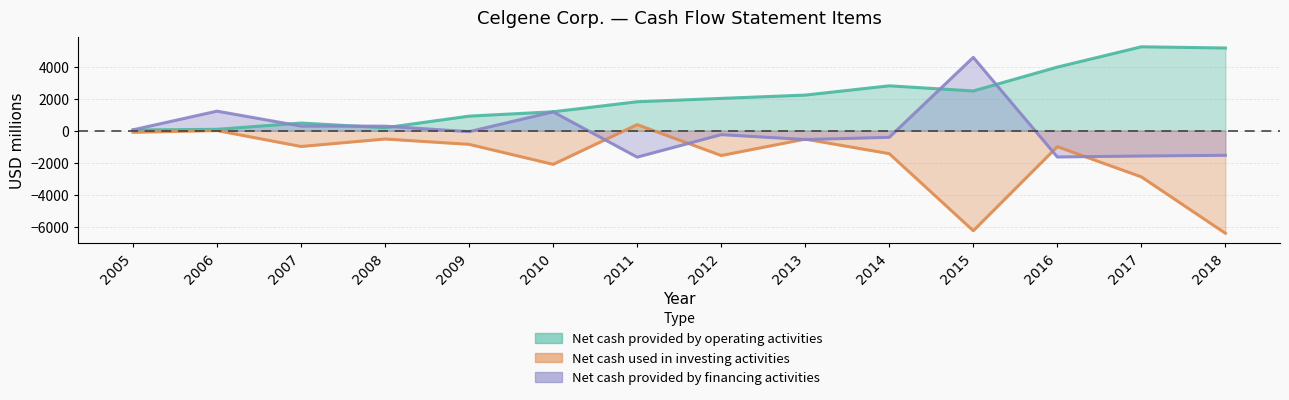

At which category is the sum across all series the highest?

2016